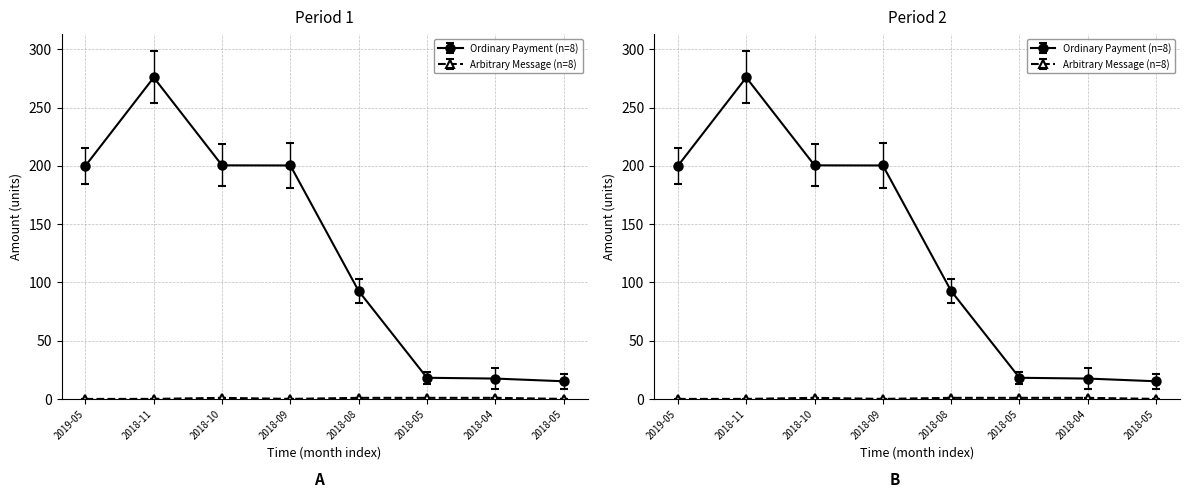

What is the sum of all Ordinary Payment (n=8) values?

1020.3